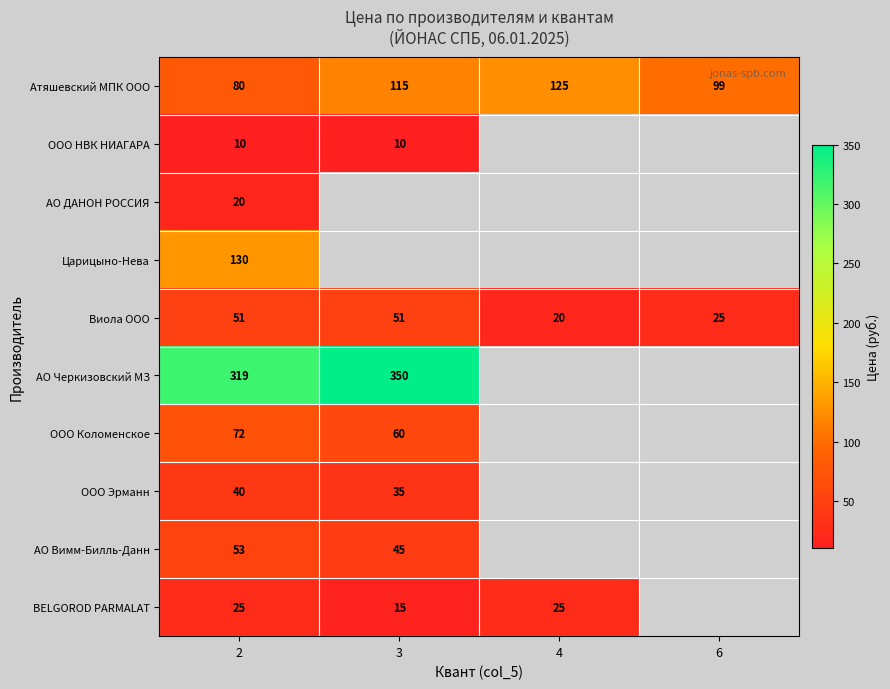

Count the Виола ООО values in the range 25 to 51.

3